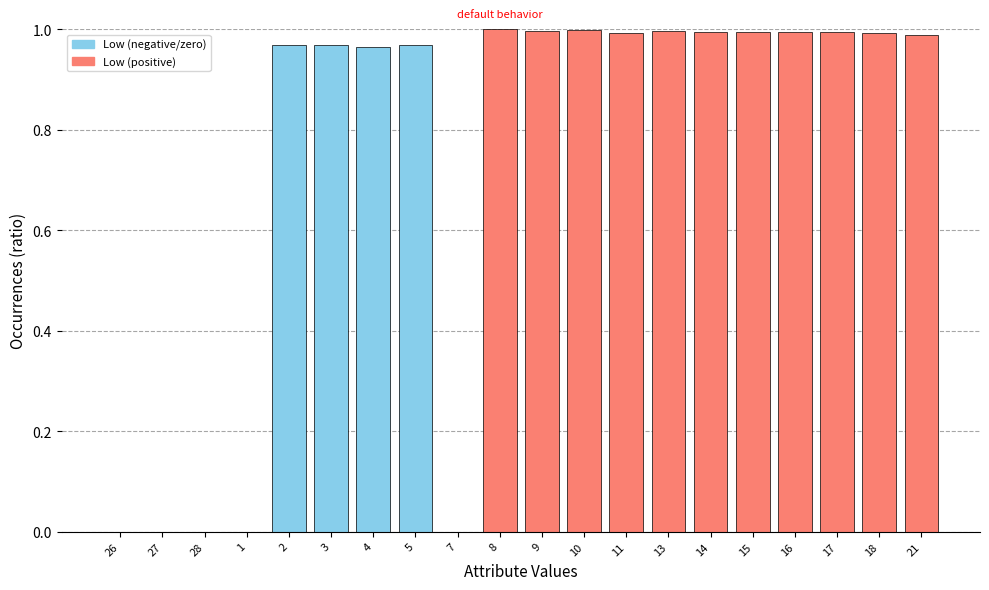

Between 21 and 27, which is larger?

21